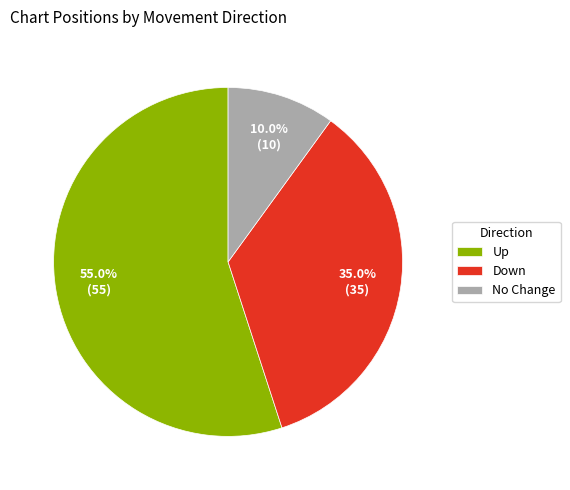

What is the largest slice in the pie chart?

Up